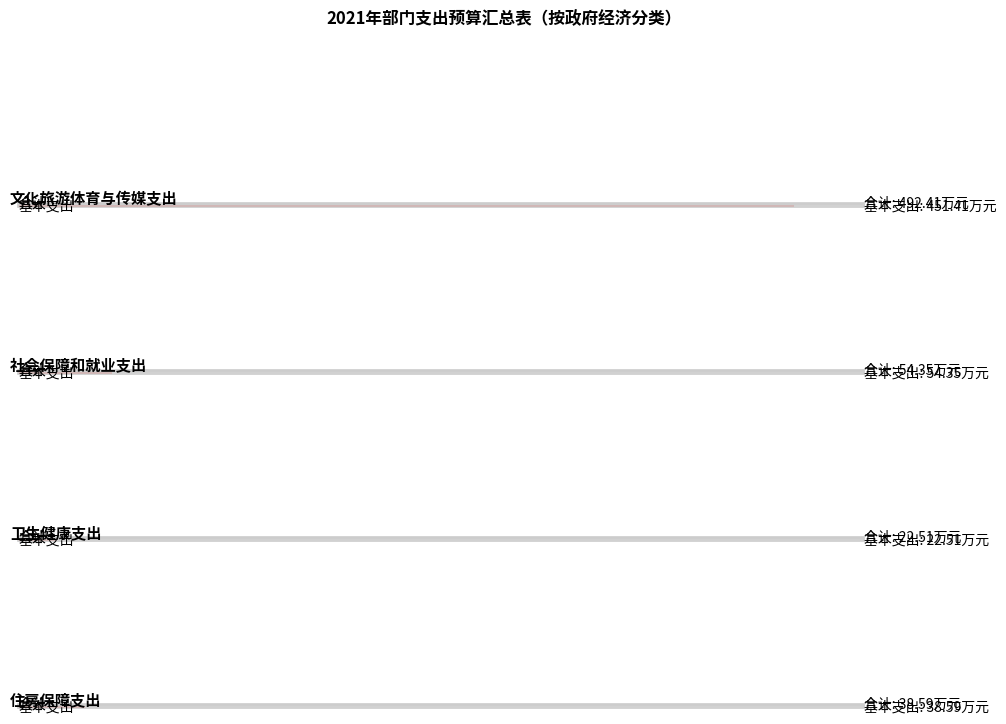

Between 文化旅游体育与传媒支出 and 社会保障和就业支出, which series saw the biggest shift?

合计